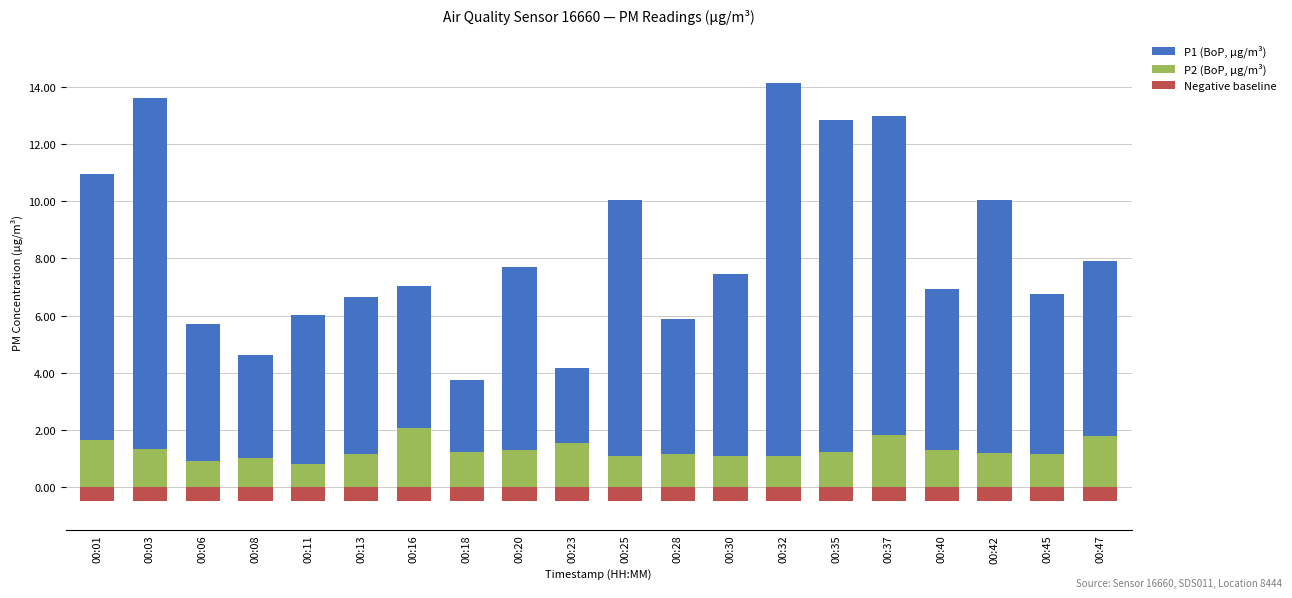

Reading right to left, what are all the values shown in this chart?

P2 (negative baseline): 00:47=-0.5	00:45=-0.5	00:42=-0.5	00:40=-0.5	00:37=-0.5	00:35=-0.5	00:32=-0.5	00:30=-0.5	00:28=-0.5	00:25=-0.5	00:23=-0.5	00:20=-0.5	00:18=-0.5	00:16=-0.5	00:13=-0.5	00:11=-0.5	00:08=-0.5	00:06=-0.5	00:03=-0.5	00:01=-0.5
P2: 00:47=1.8	00:45=1.2	00:42=1.2	00:40=1.3	00:37=1.8	00:35=1.2	00:32=1.1	00:30=1.1	00:28=1.2	00:25=1.1	00:23=1.5	00:20=1.3	00:18=1.2	00:16=2.1	00:13=1.2	00:11=0.8	00:08=1.0	00:06=0.9	00:03=1.3	00:01=1.6
P1: 00:47=6.1	00:45=5.6	00:42=8.8	00:40=5.6	00:37=11.2	00:35=11.6	00:32=13.0	00:30=6.4	00:28=4.7	00:25=8.9	00:23=2.6	00:20=6.4	00:18=2.5	00:16=5.0	00:13=5.5	00:11=5.2	00:08=3.6	00:06=4.8	00:03=12.3	00:01=9.3